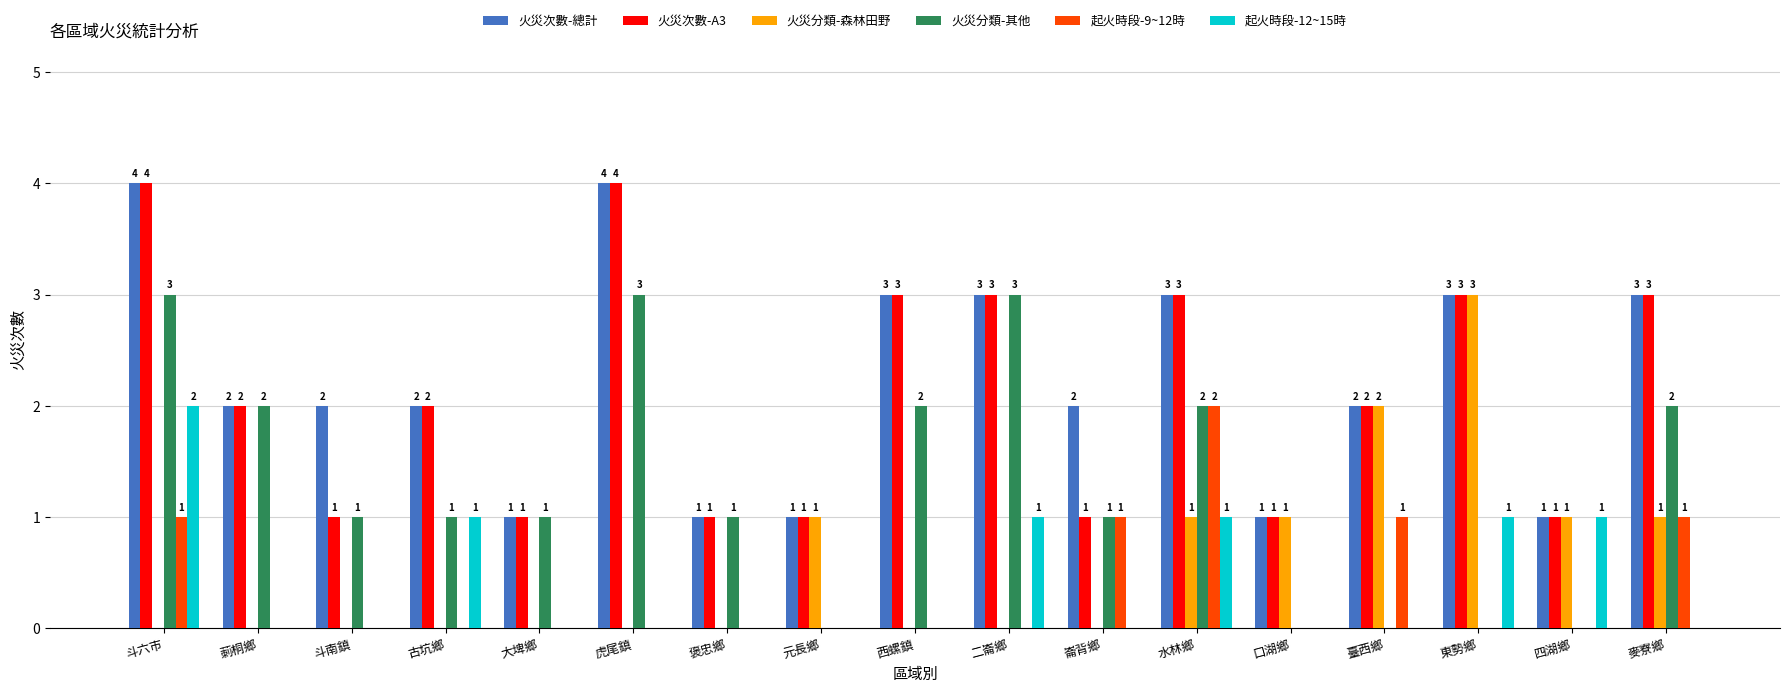

Count the number of categories in the chart.

17